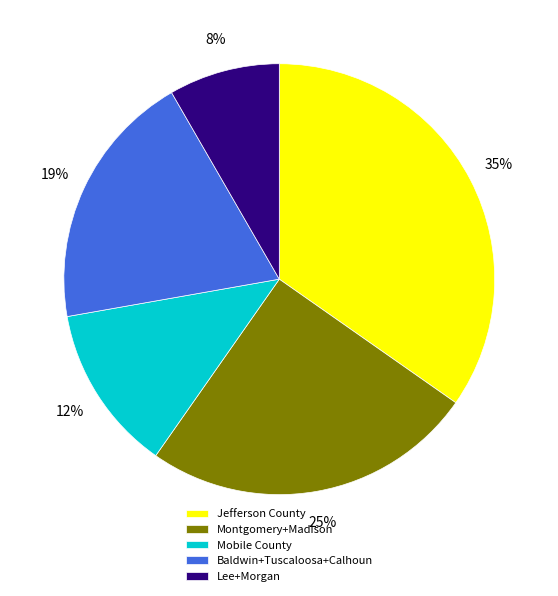

Which category has the biggest portion of the pie?

Jefferson County